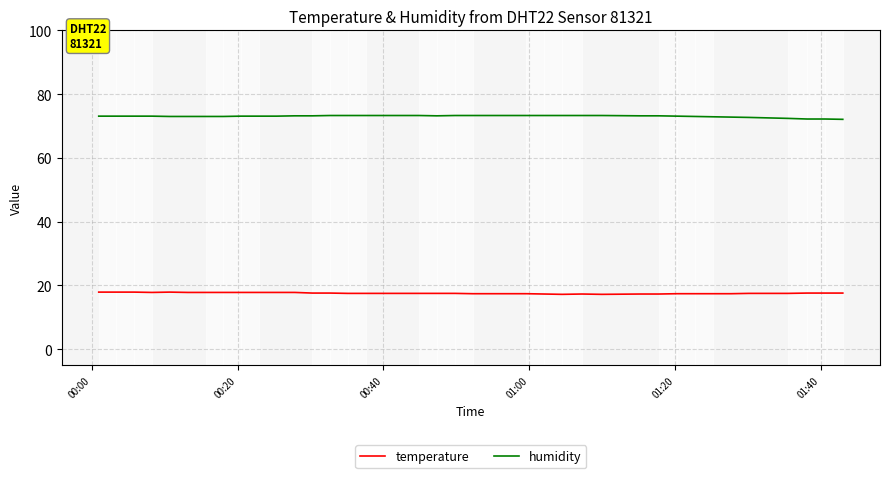

What is the smallest value displayed?

17.2